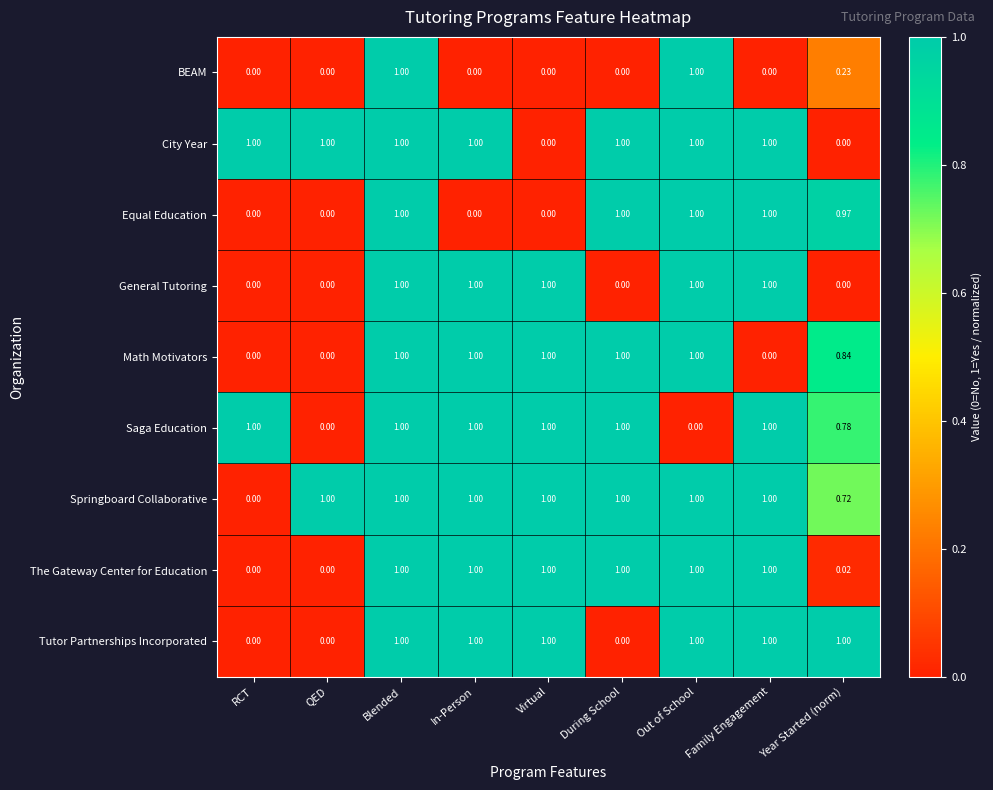

Between Virtual and Year Started (norm), which series saw the biggest shift?

General Tutoring